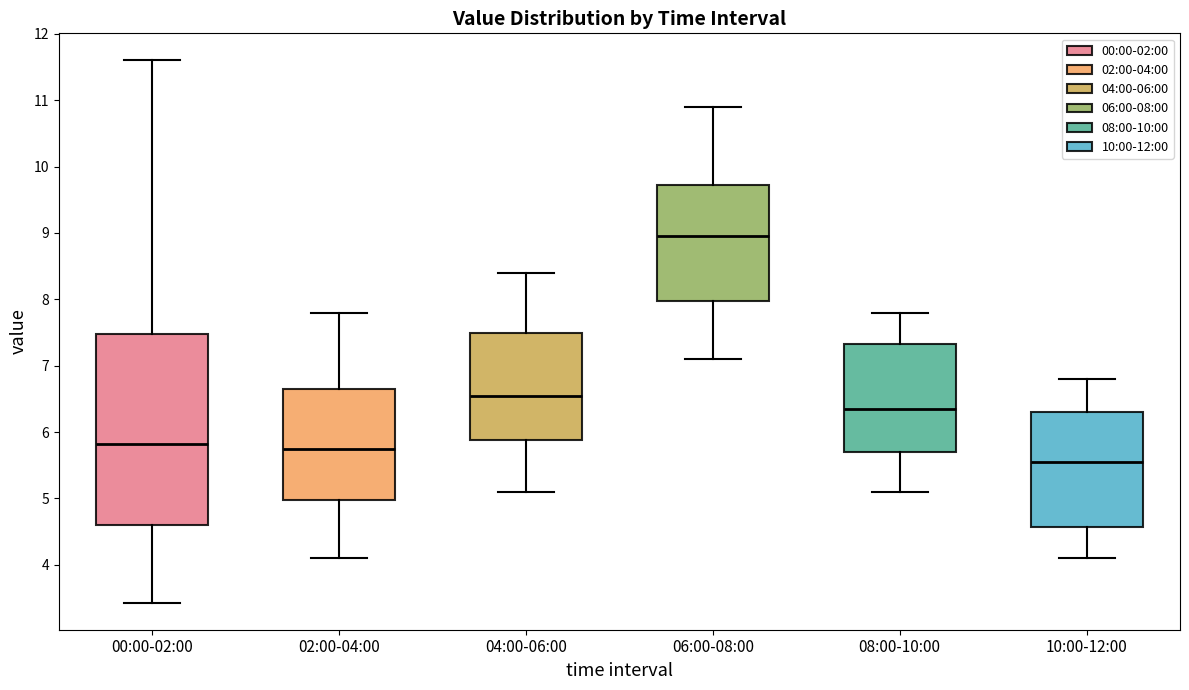

Which box is the tallest, from its lower edge to its upper edge?

00:00-02:00